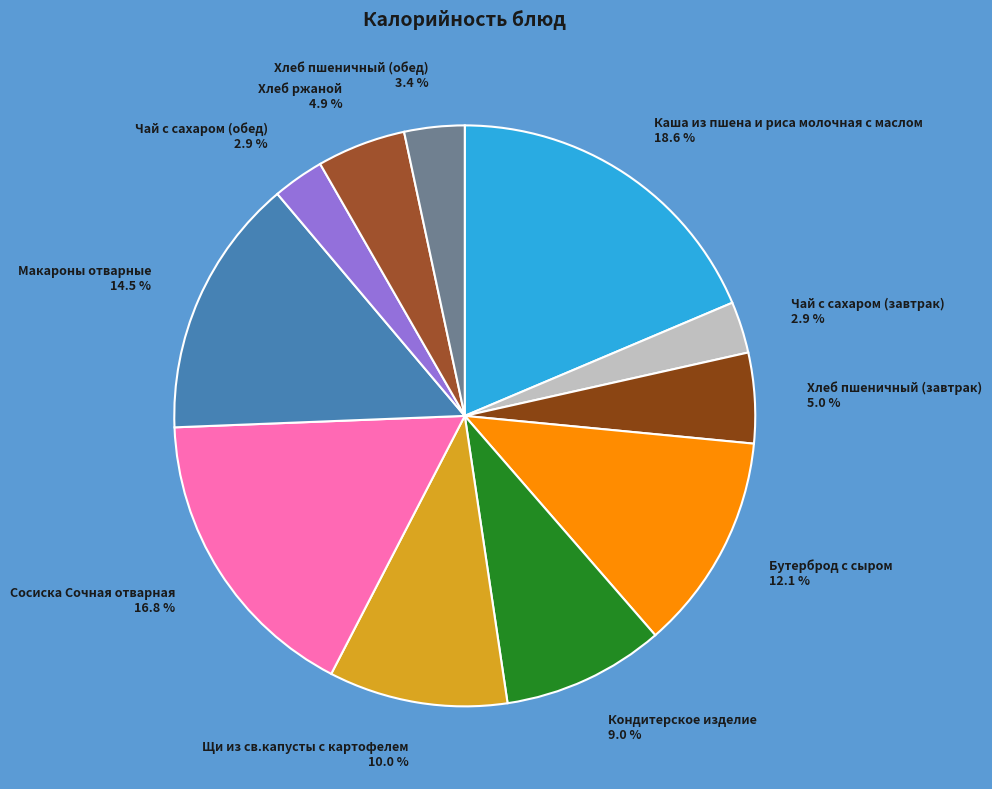

What percentage do Кондитерское изделие and Бутерброд с сыром together represent?

21.1%